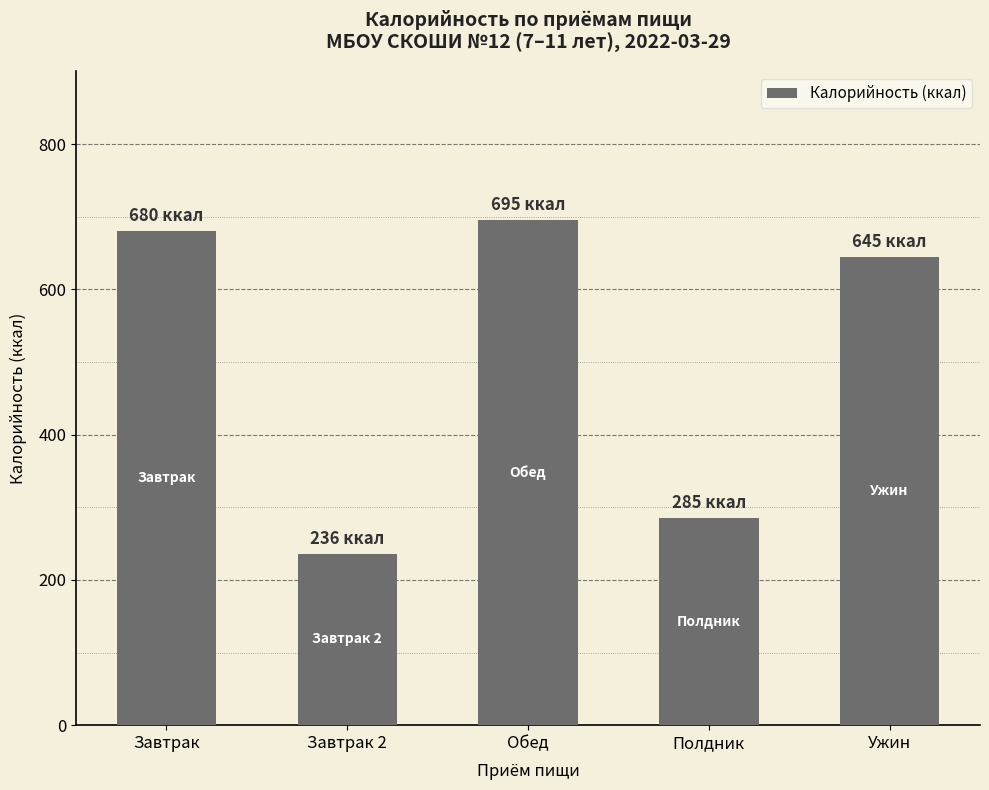

How many distinct data groups are displayed?

1